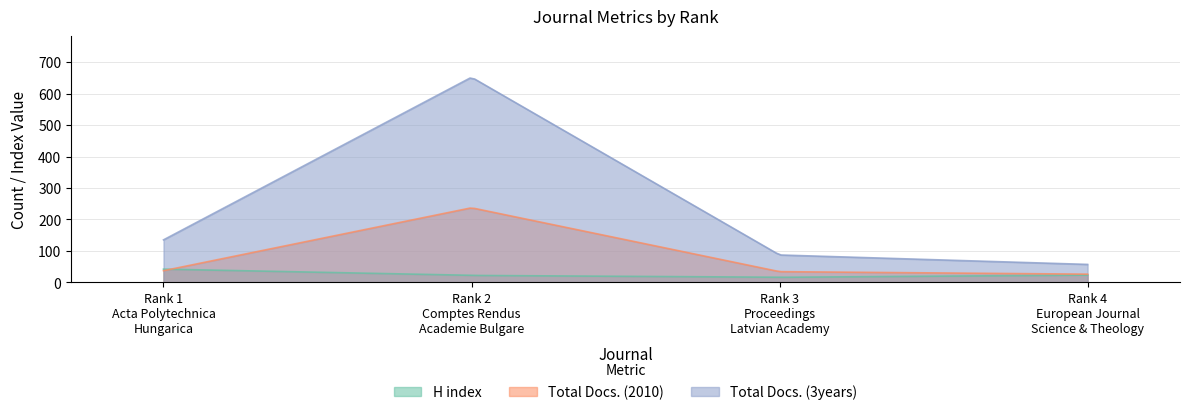

What is the label of the 3rd point from the right?

Rank 2
Comptes Rendus
Academie Bulgare